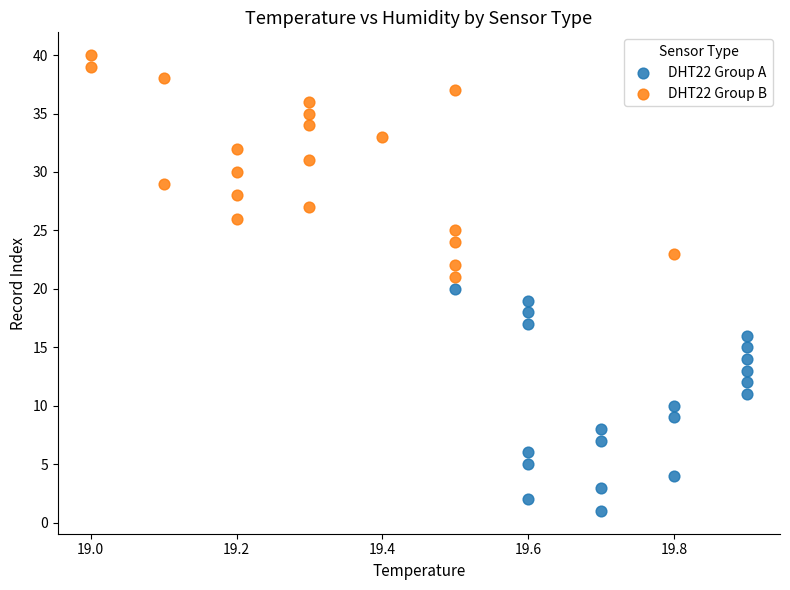

Which series reaches the minimum Y coordinate?

DHT22 Group A